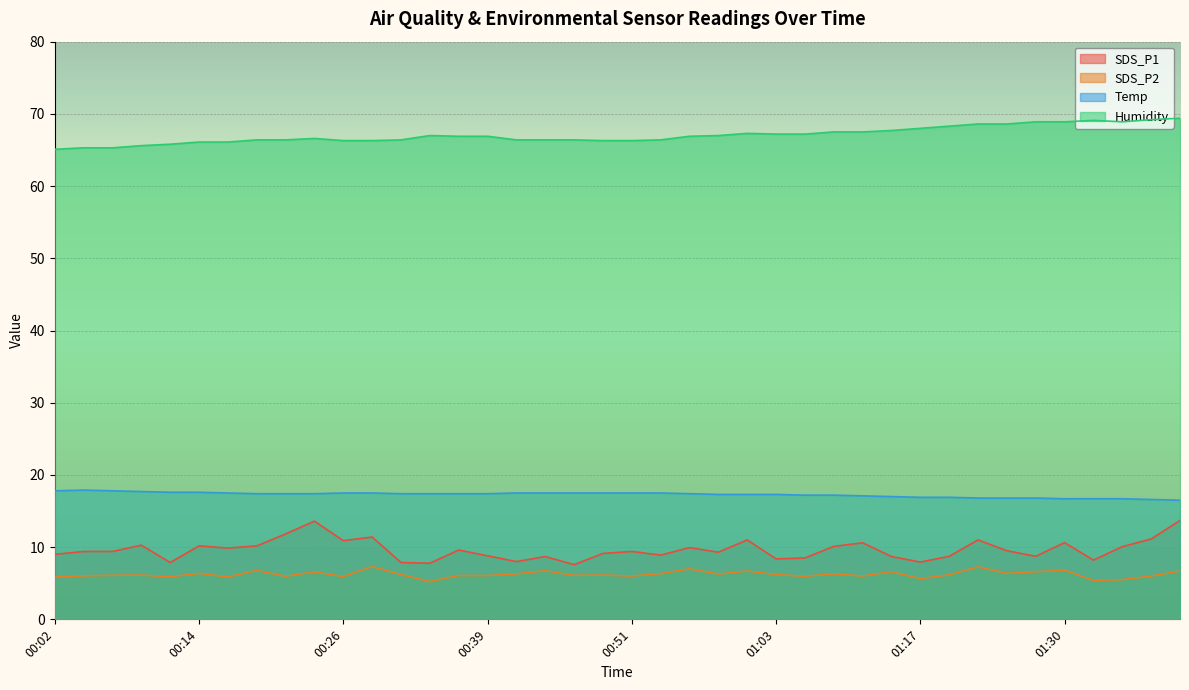

Which series changed the most between 01:17 and 01:40?

SDS_P1